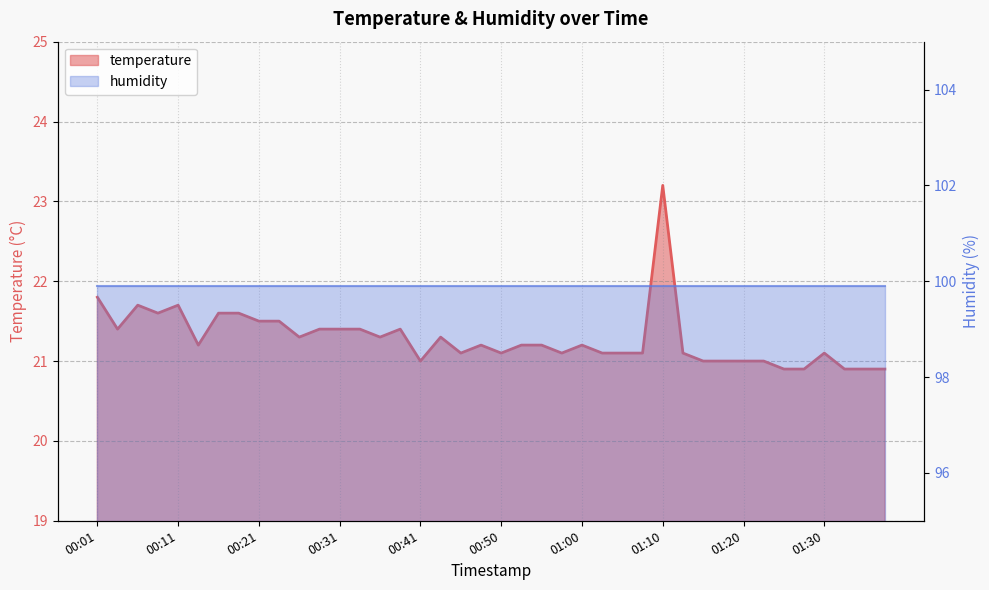

What is the label of the 9th point from the left?

00:21